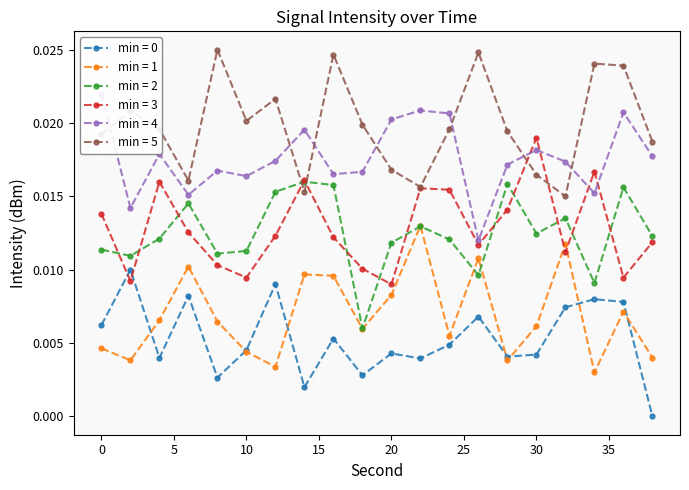

List the labels in order of min 1 value, largest first.

22, 32, 26, 6, 14, 16, 20, 36, 4, 8, 30, 18, 24, 0, 10, 38, 2, 28, 12, 34